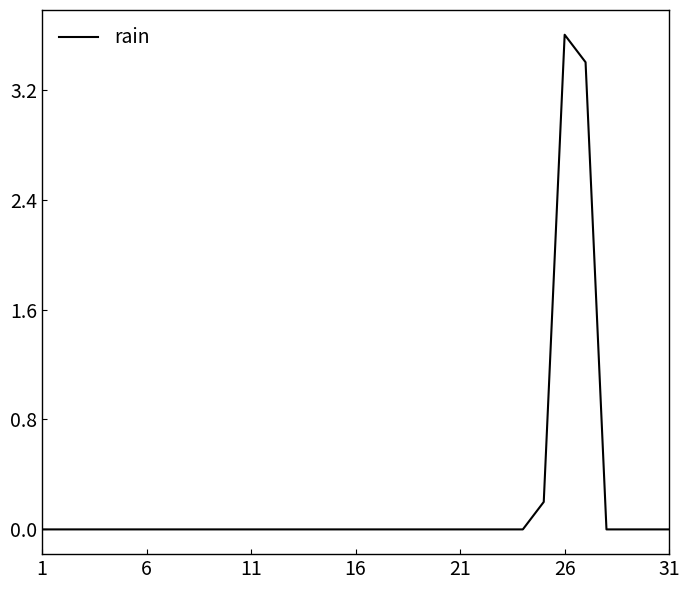

What is the maximum value shown in the chart?

3.6